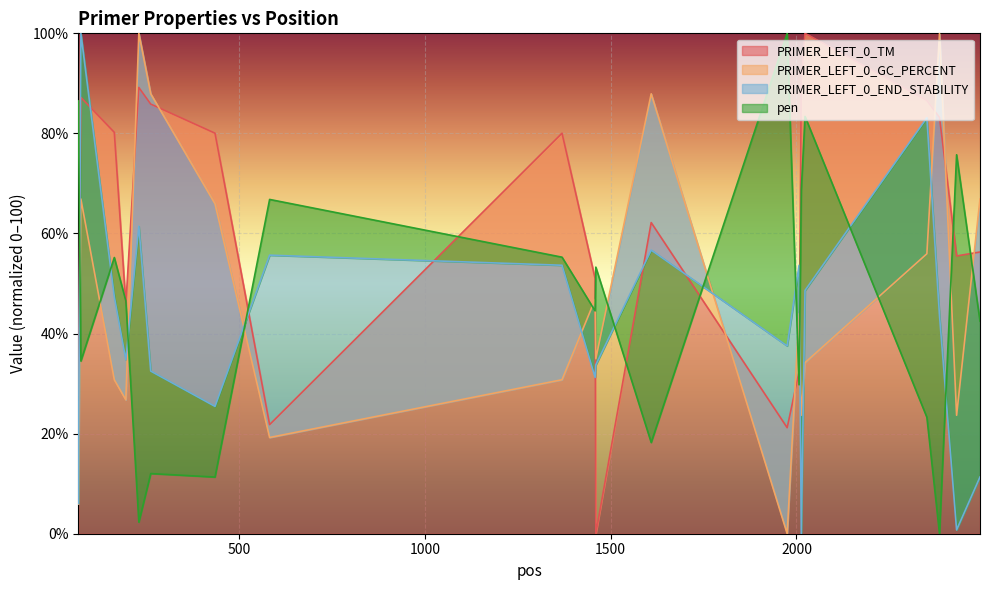

What is the difference between the maximum and minimum values in the PRIMER_LEFT_0_END_STABILITY series?

100.0